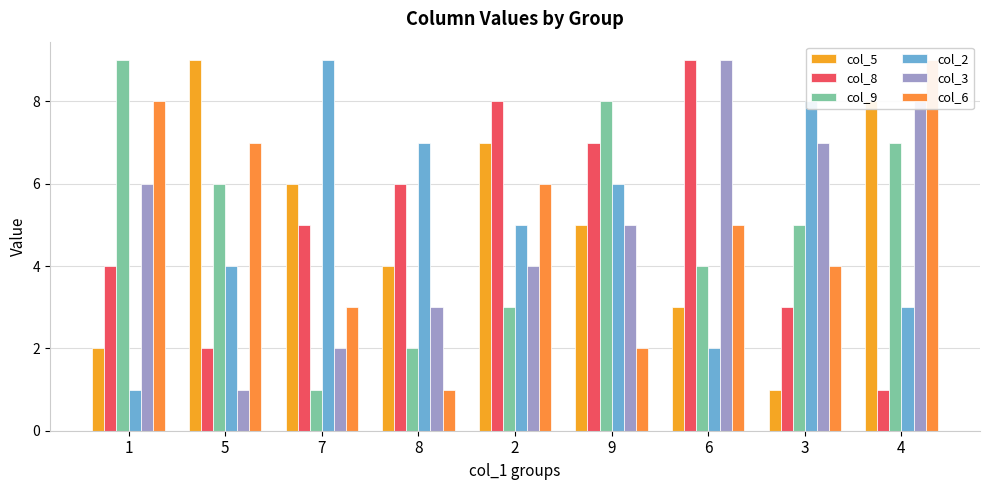

Reading left to right, extract all data points from this chart.

col_5: 2	9	6	4	7	5	3	1	8
col_8: 4	2	5	6	8	7	9	3	1
col_9: 9	6	1	2	3	8	4	5	7
col_2: 1	4	9	7	5	6	2	8	3
col_3: 6	1	2	3	4	5	9	7	8
col_6: 8	7	3	1	6	2	5	4	9